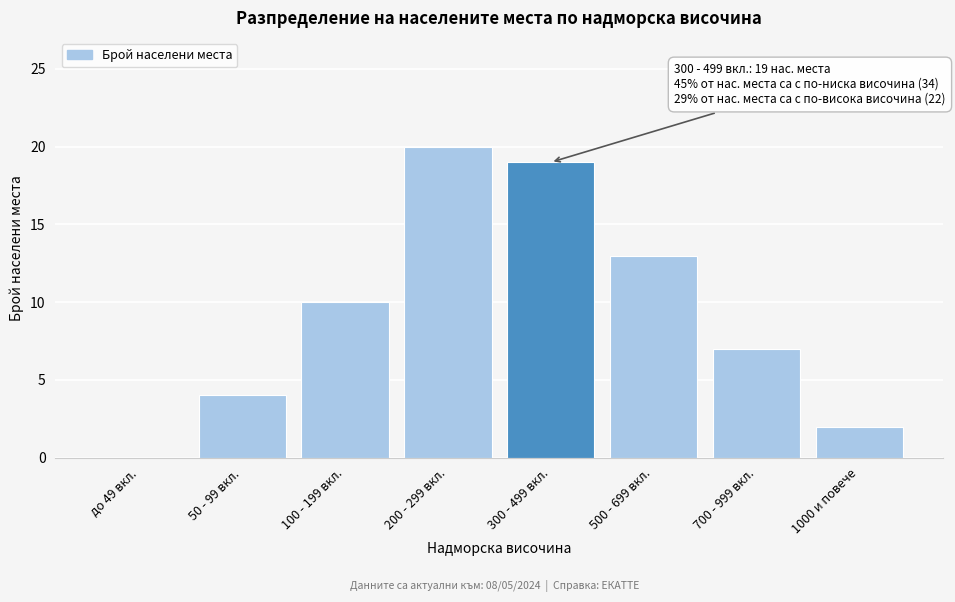

Reading right to left, what are all the values shown in this chart?

1000 и повече=2	700 - 999 вкл.=7	500 - 699 вкл.=13	300 - 499 вкл.=19	200 - 299 вкл.=20	100 - 199 вкл.=10	50 - 99 вкл.=4	до 49 вкл.=0